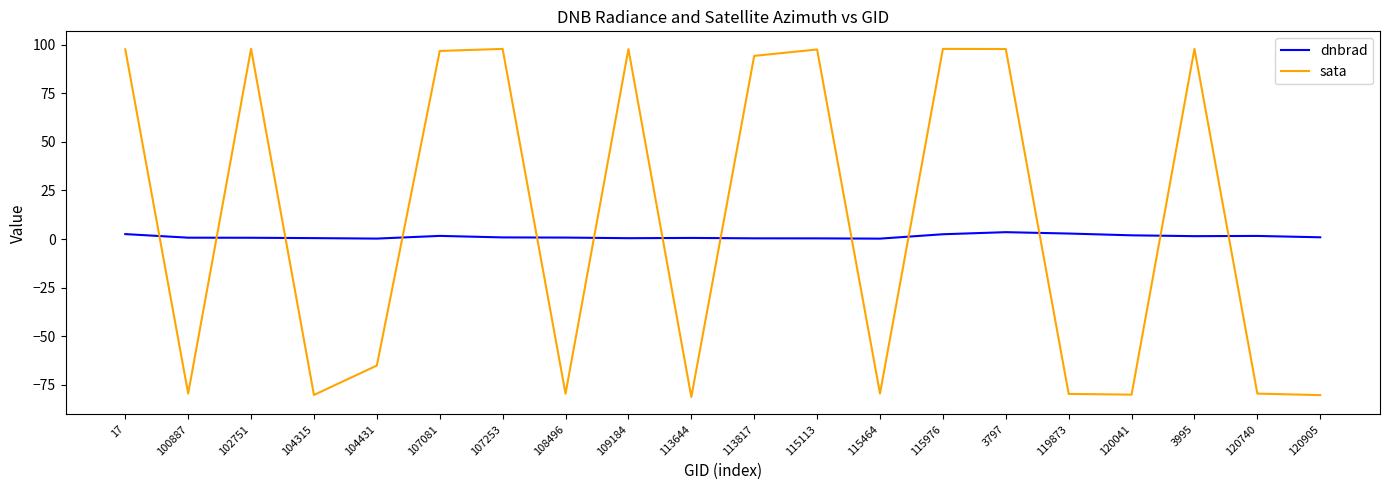

How many distinct data groups are displayed?

2